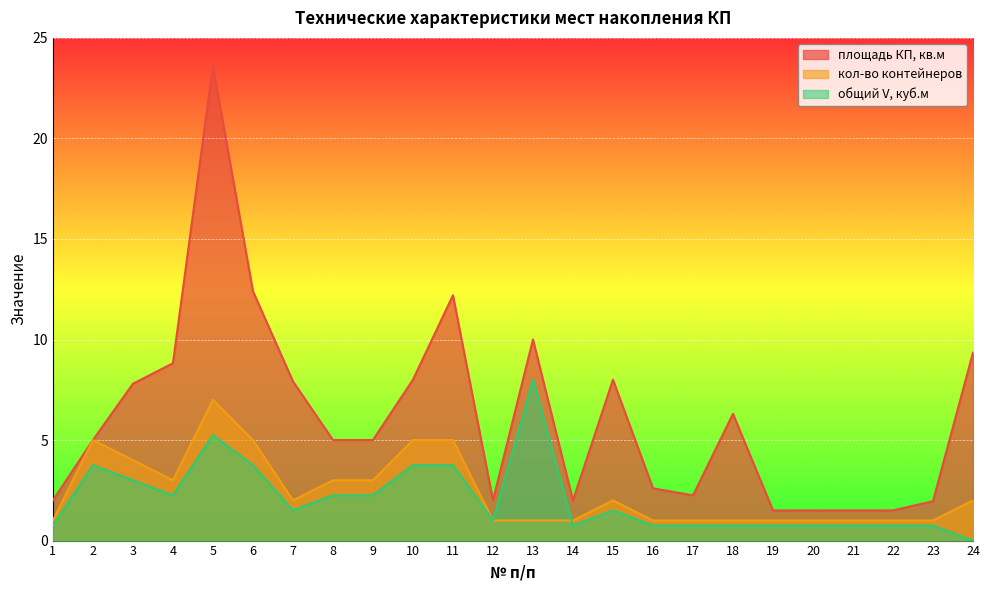

What are all the series names shown in the legend?

площадь КП, кв.м, кол-во контейнеров, общий V, куб.м